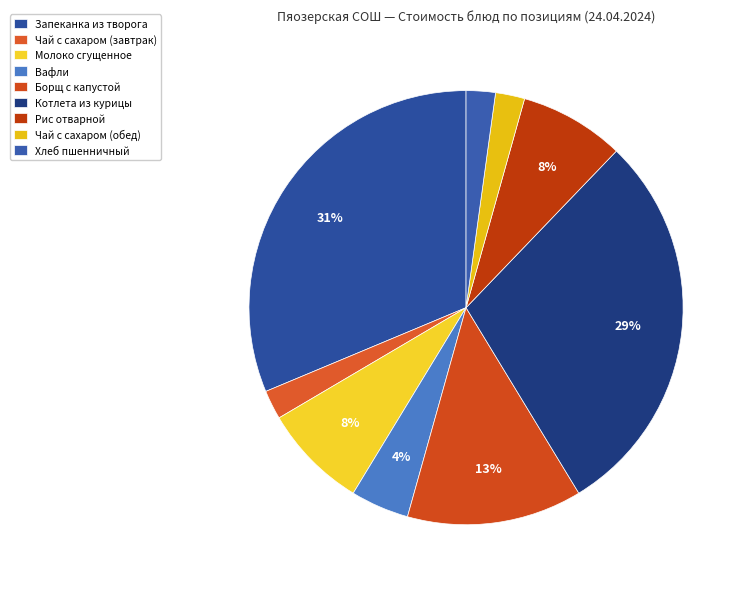

How many slices are in this pie chart?

9